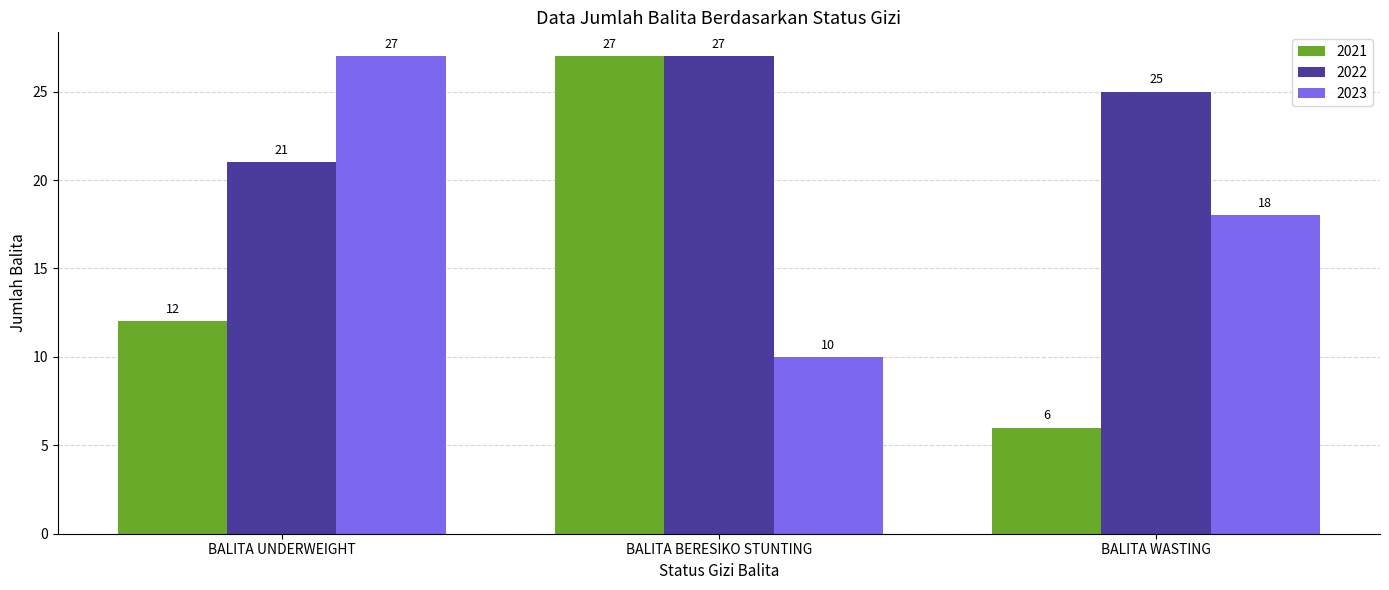

Count the 2022 values in the range 21 to 27.

3